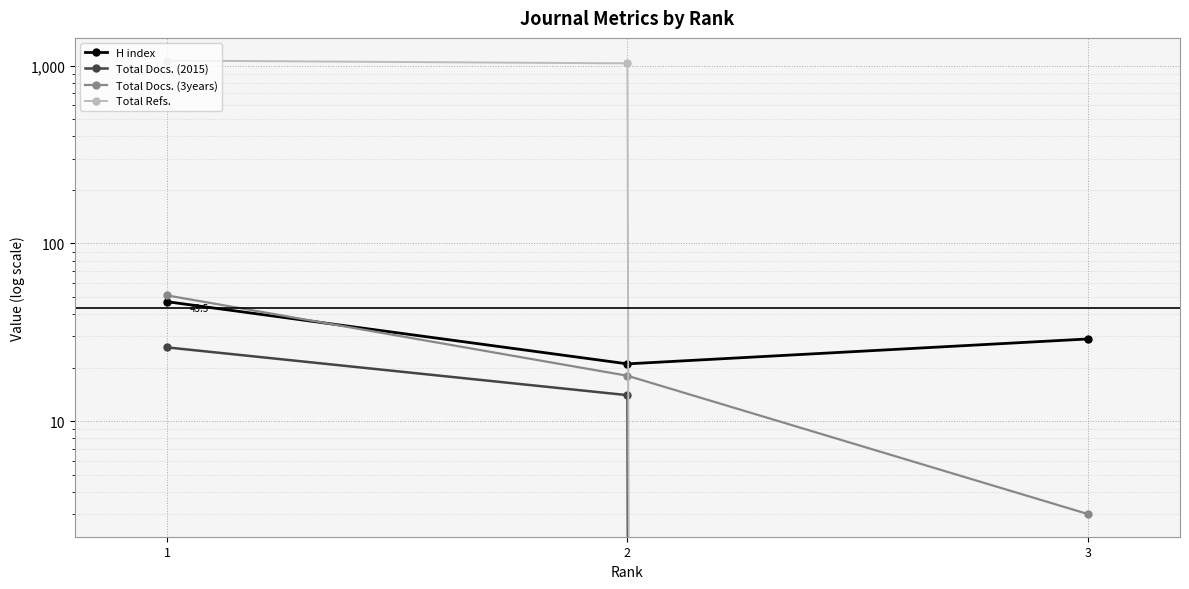

Reading right to left, extract all data points from this chart.

H index: 3=29	2=21	1=47
Total Docs. (2015): 3=0	2=14	1=26
Total Docs. (3years): 3=3	2=18	1=51
Total Refs.: 3=0	2=1031	1=1069